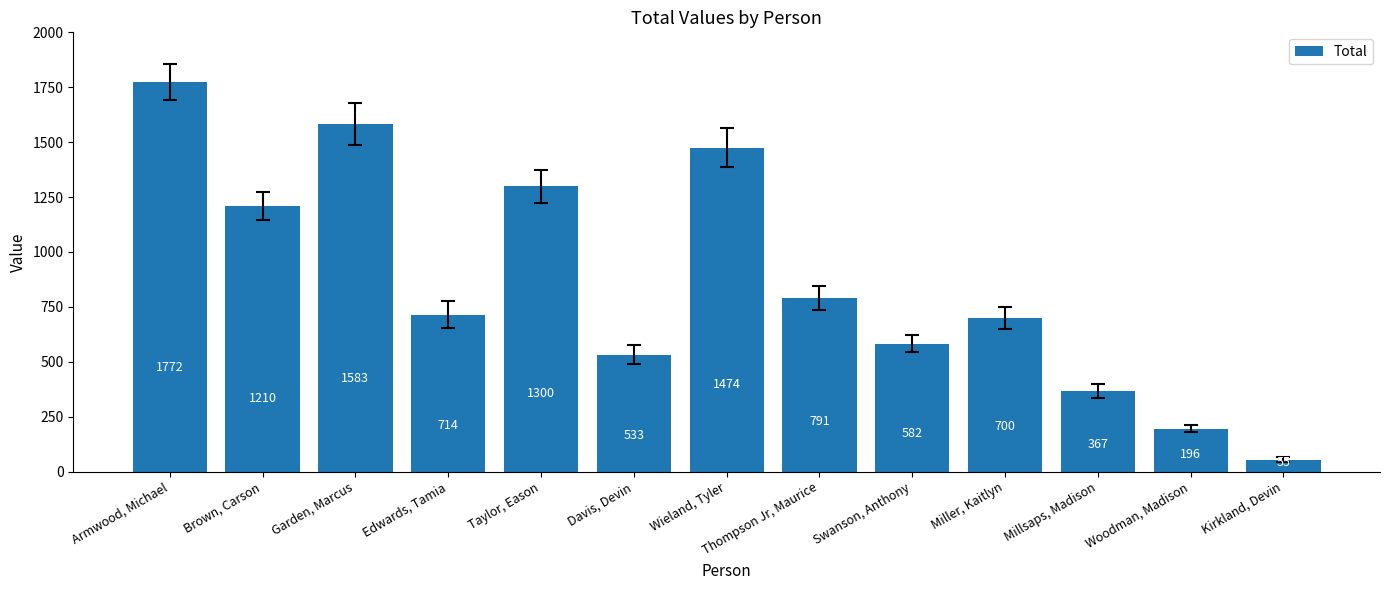

What is the average value?

867